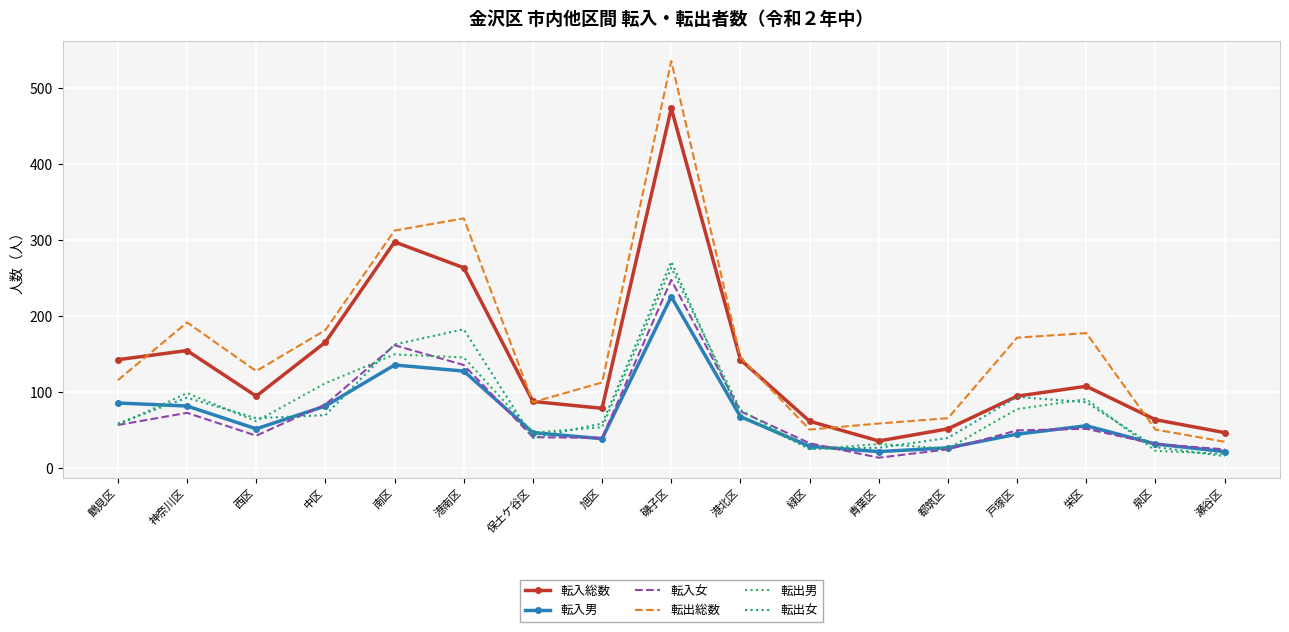

What is the average value of the 転出女 series?

82